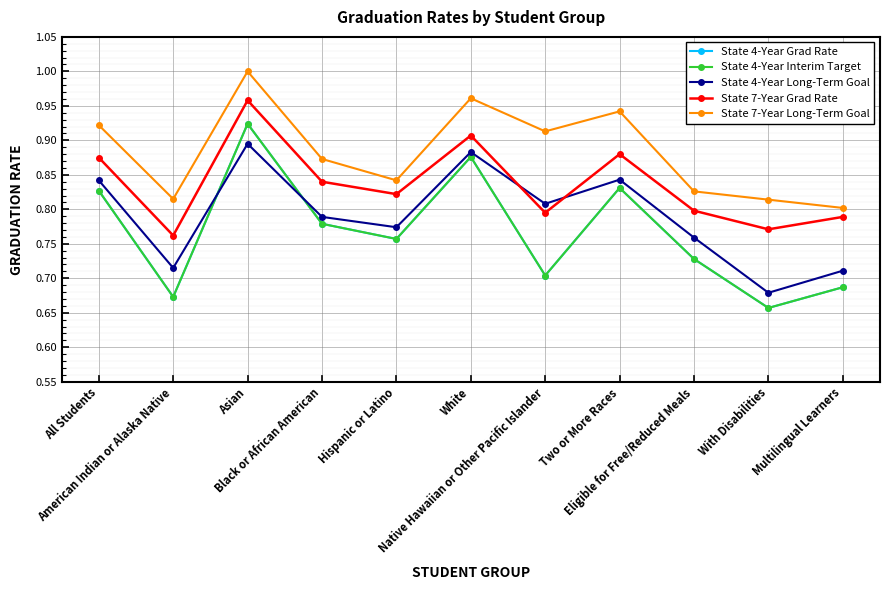

True or false: State 7-Year Grad Rate and State 4-Year Grad Rate intersect in this chart.

False